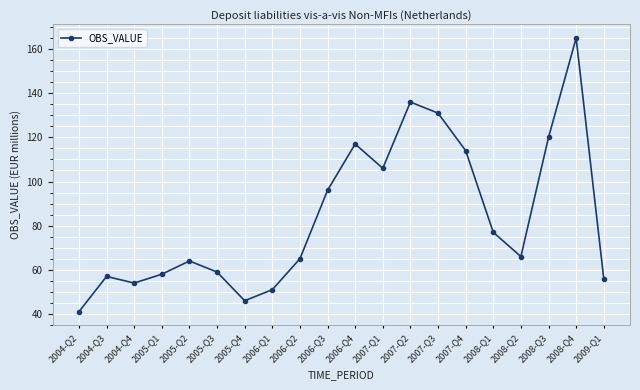

Reading right to left, transcribe all the data shown in this chart.

2009-Q1=56	2008-Q4=165	2008-Q3=120	2008-Q2=66	2008-Q1=77	2007-Q4=114	2007-Q3=131	2007-Q2=136	2007-Q1=106	2006-Q4=117	2006-Q3=96	2006-Q2=65	2006-Q1=51	2005-Q4=46	2005-Q3=59	2005-Q2=64	2005-Q1=58	2004-Q4=54	2004-Q3=57	2004-Q2=41